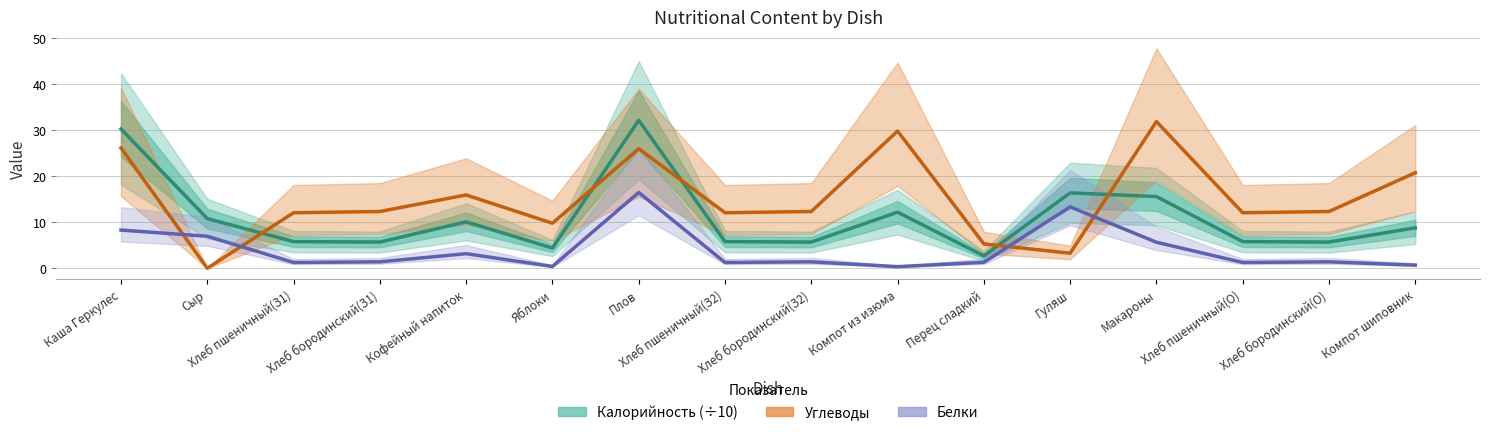

How many distinct data groups are displayed?

3